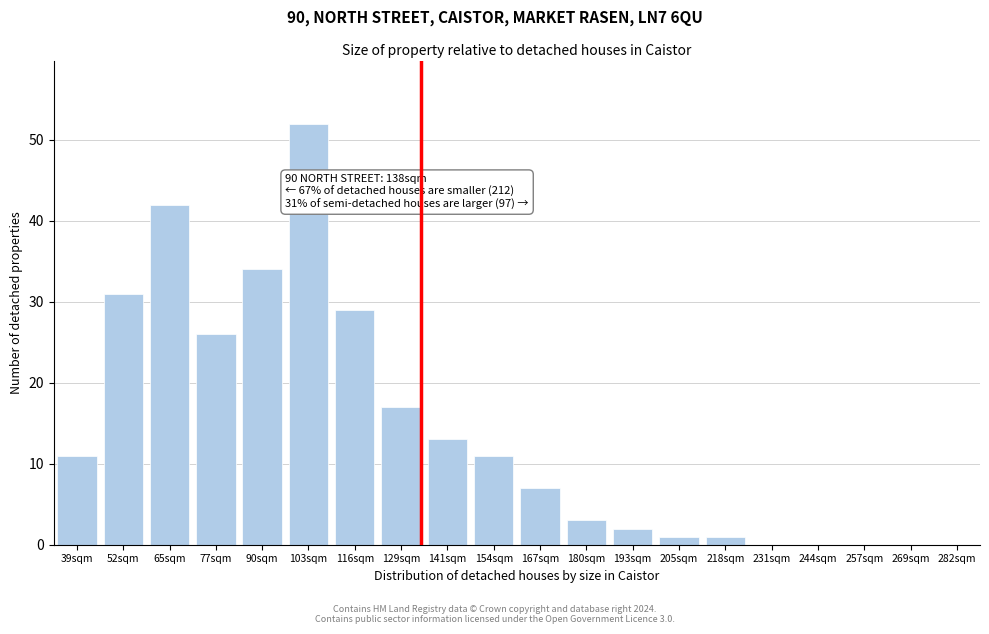

Reading left to right, what are all the values shown in this chart?

39sqm=11	52sqm=31	65sqm=42	77sqm=26	90sqm=34	103sqm=52	116sqm=29	129sqm=17	141sqm=13	154sqm=11	167sqm=7	180sqm=3	193sqm=2	205sqm=1	218sqm=1	231sqm=0	244sqm=0	257sqm=0	269sqm=0	282sqm=0